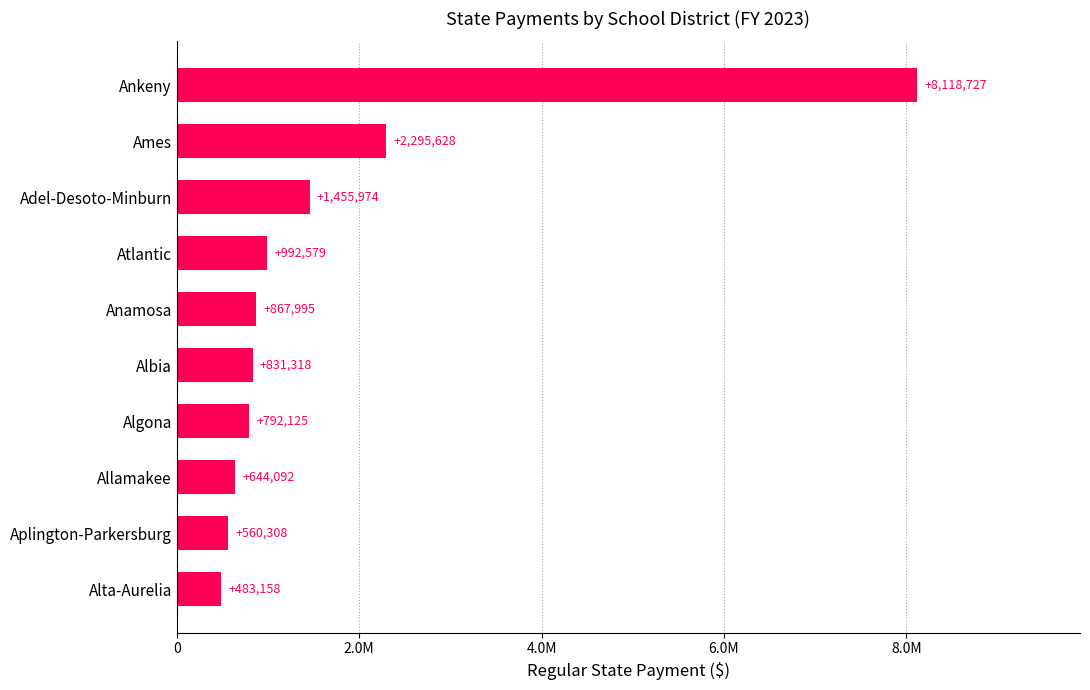

Where is the data nearest to the value 4300942?

Ames